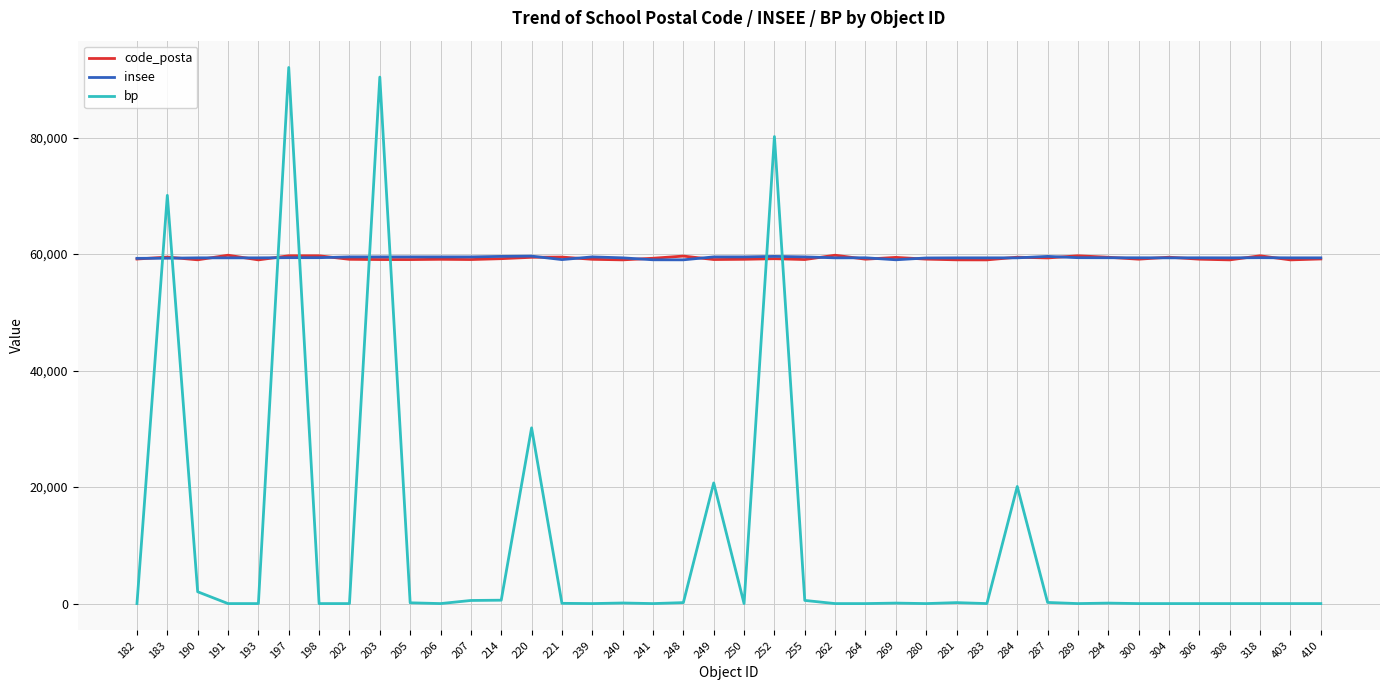

At which label does bp reach its peak?

197